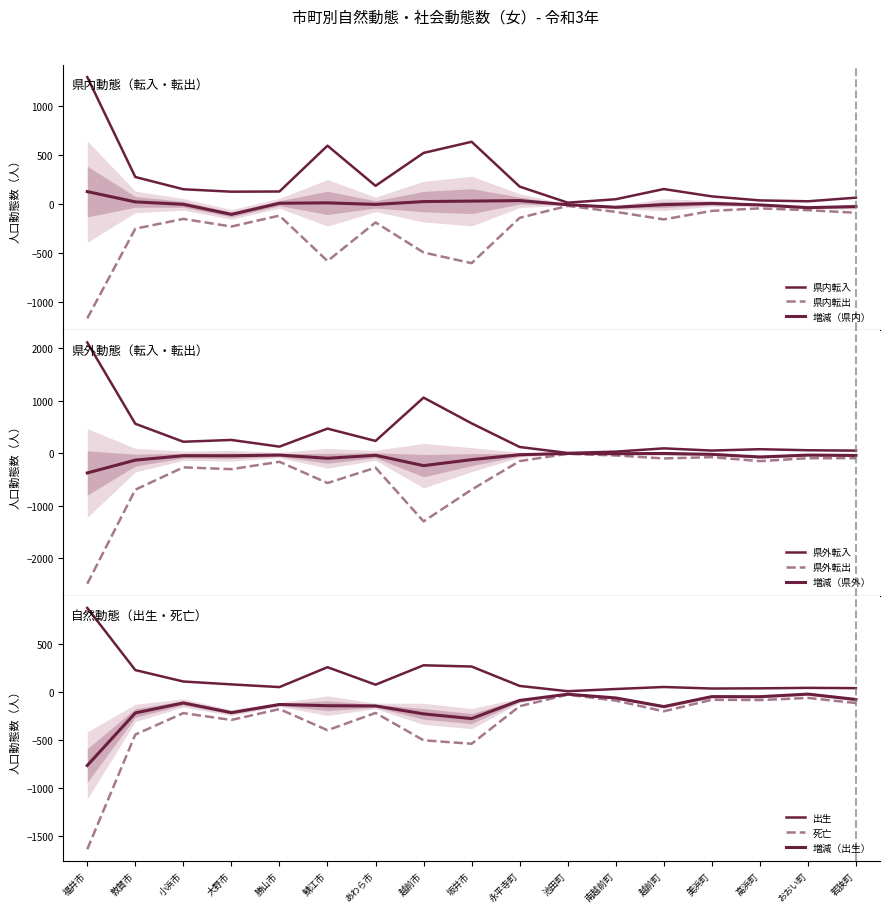

How many values in the 死亡 series exceed -204?

8